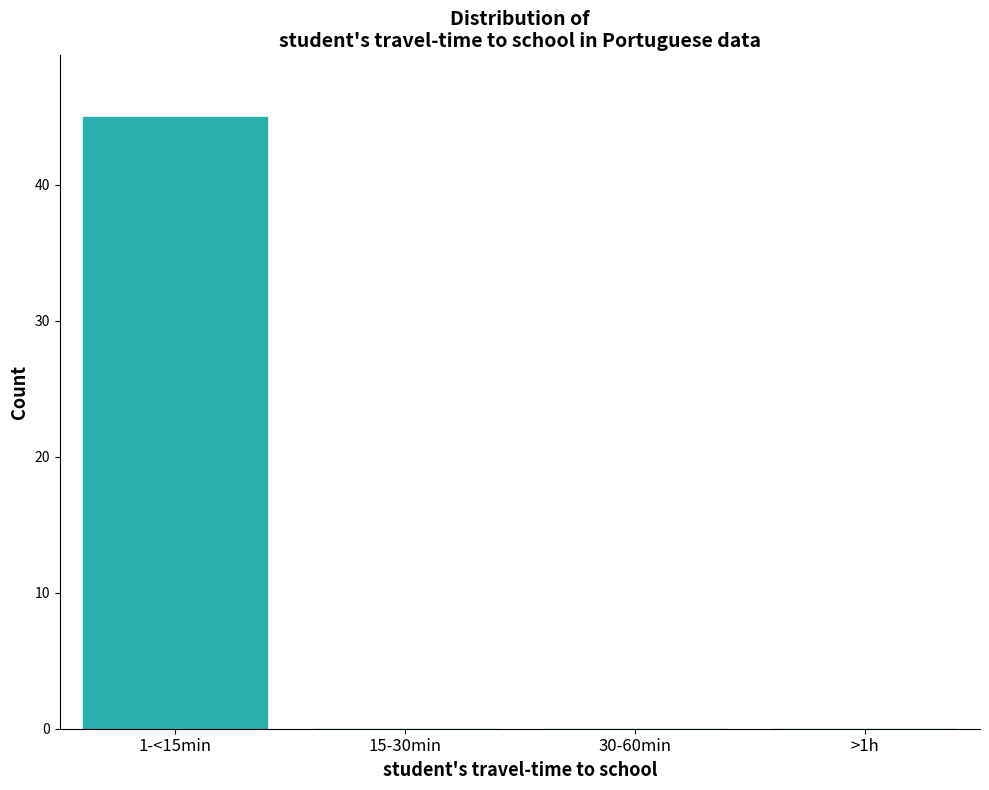

Reading left to right, list all the values displayed in this chart.

1-<15min=45	15-30min=0	30-60min=0	>1h=0